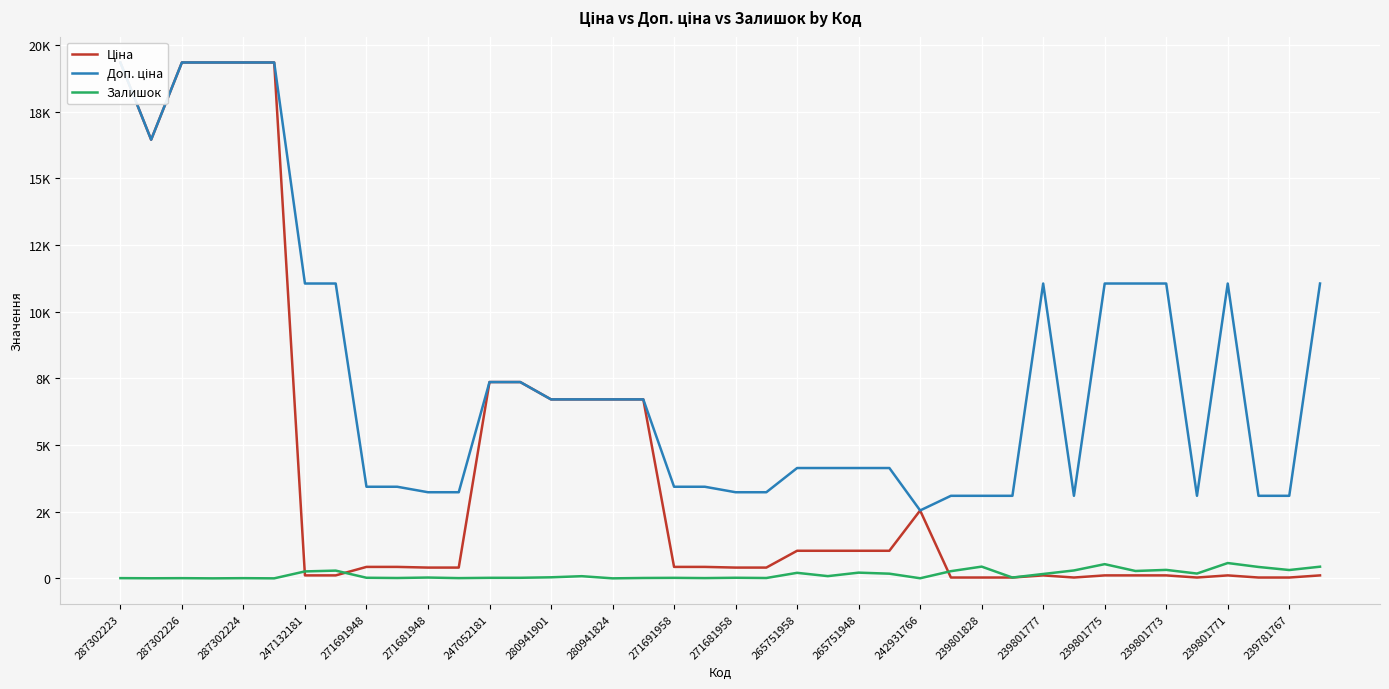

Reading right to left, extract all data points from this chart.

Ціна: 110.5	30.9	30.9	110.5	30.9	110.5	110.5	110.5	30.9	110.5	30.9	30.9	30.9	2545.8	1034.1	1034.1	1034.1	1034.1	403.6	403.6	429.3	429.3	6710.2	6710.2	6710.2	6710.2	7360.2	7360.2	403.6	403.6	429.3	429.3	110.5	110.5	19343.1	19343.1	19343.1	19343.1	16448.2	19343.1
Доп. ціна: 11055.0	3095.0	3095.0	11055.0	3095.0	11055.0	11055.0	11055.0	3095.0	11055.0	3095.0	3095.0	3095.0	2546.0	4136.6	4136.6	4136.6	4136.6	3228.8	3228.8	3434.6	3434.6	6710.2	6710.2	6710.2	6710.2	7360.2	7360.2	3228.8	3228.8	3434.6	3434.6	11055.0	11055.0	19343.1	19343.1	19343.1	19343.1	16448.2	19343.1
Залишок: 437.0	312.0	427.0	574.0	180.0	317.0	276.0	532.0	296.0	164.0	30.0	440.0	269.0	3.0	175.0	214.0	83.0	207.0	13.0	22.0	10.0	19.0	14.0	0.0	81.0	39.0	21.0	20.0	9.0	30.0	13.0	22.0	290.0	260.0	0.0	7.0	0.0	7.0	3.0	8.0